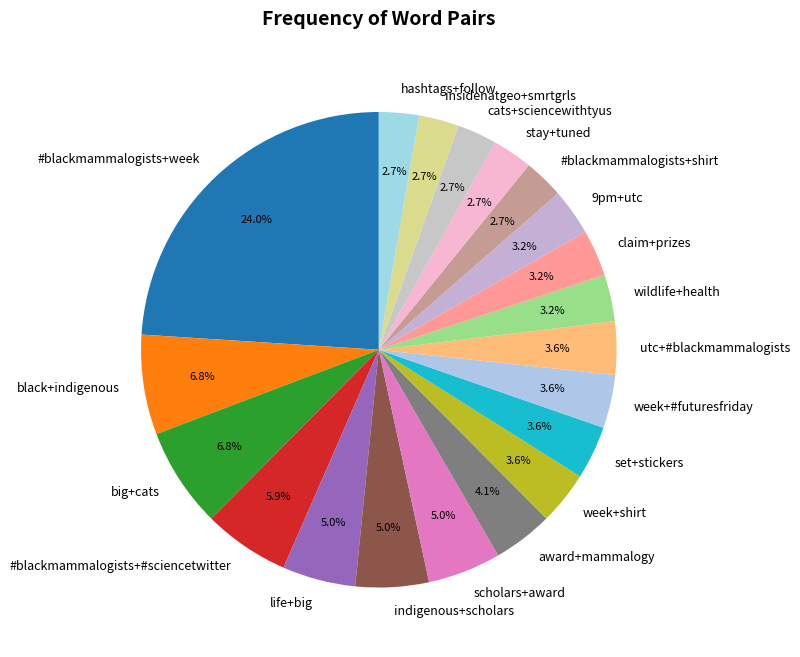

How much of the chart is everything except hashtags+follow?

97.3%